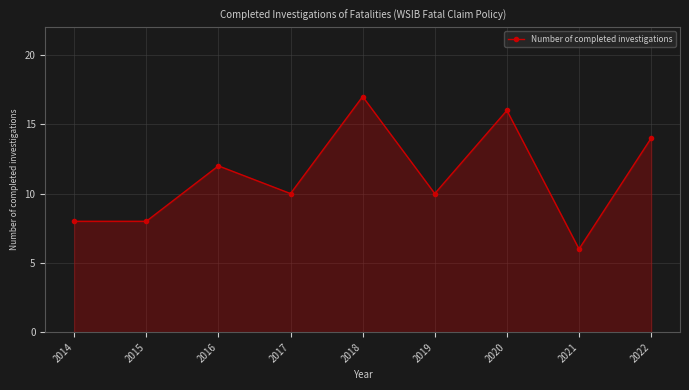

The value at 2016 is 12. True or false?

True